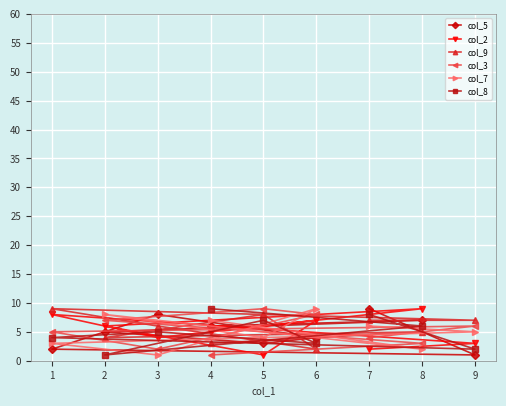

What is the value of the col_2 point at the 2nd from the left?

6